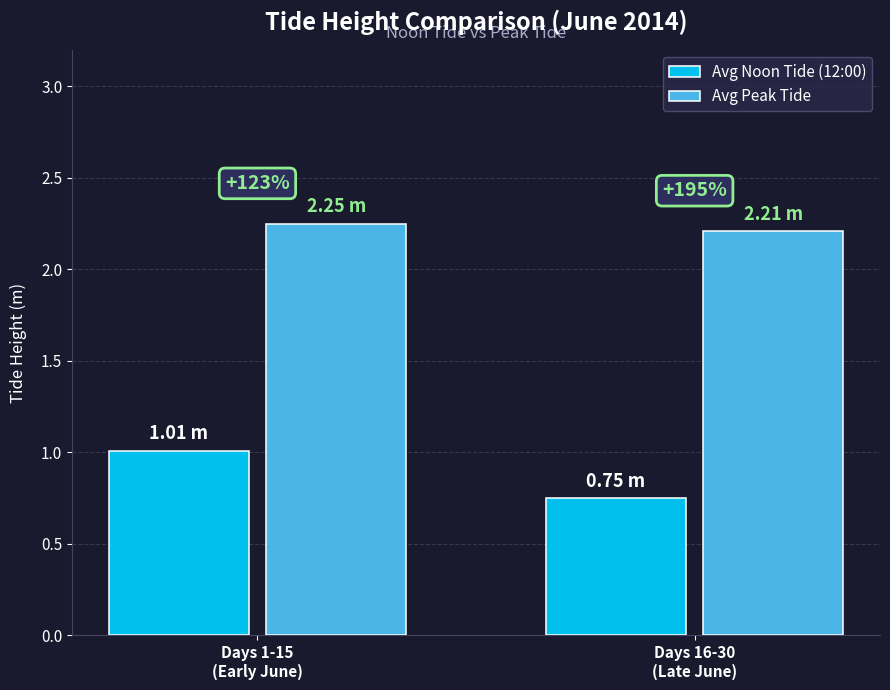

How many bars are there in each group?

2